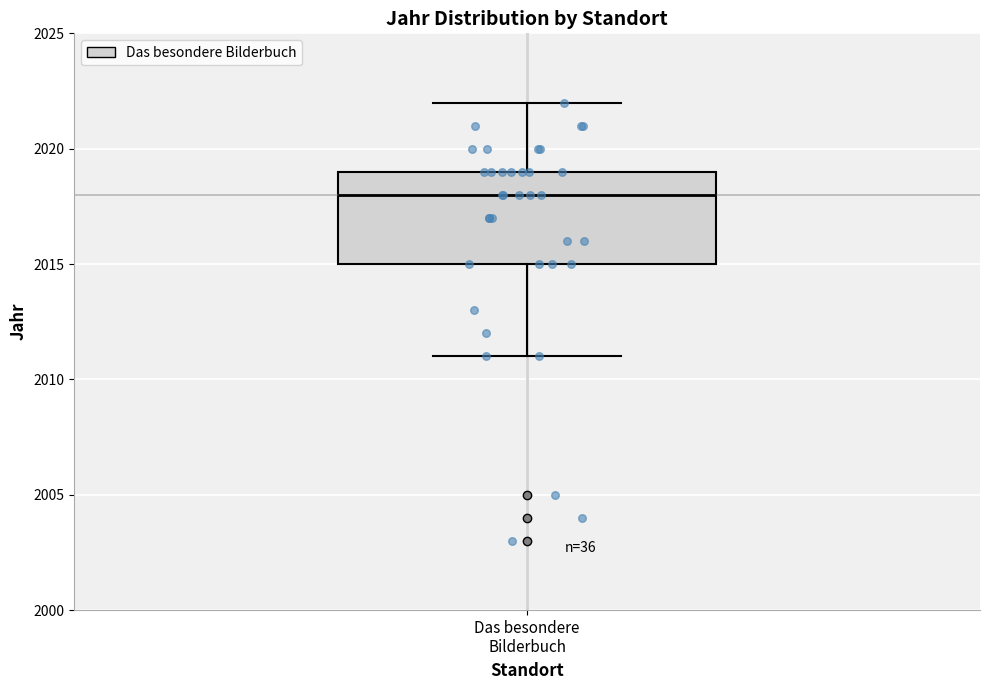

Where does the median line of the box for Das besondere Bilderbuch sit on the y-axis? The values are not printed on the chart, so give them approximately, as read against the axis.

2018